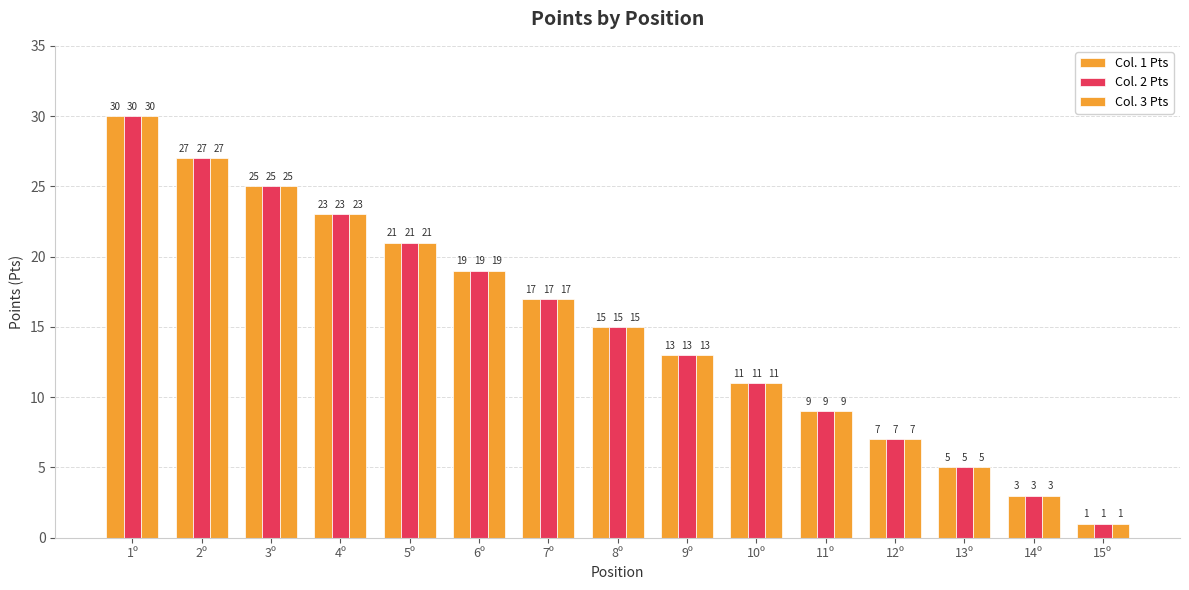

Is the value of Col. 3 Pts at 5º greater than the value of Col. 1 Pts at 7º?

Yes